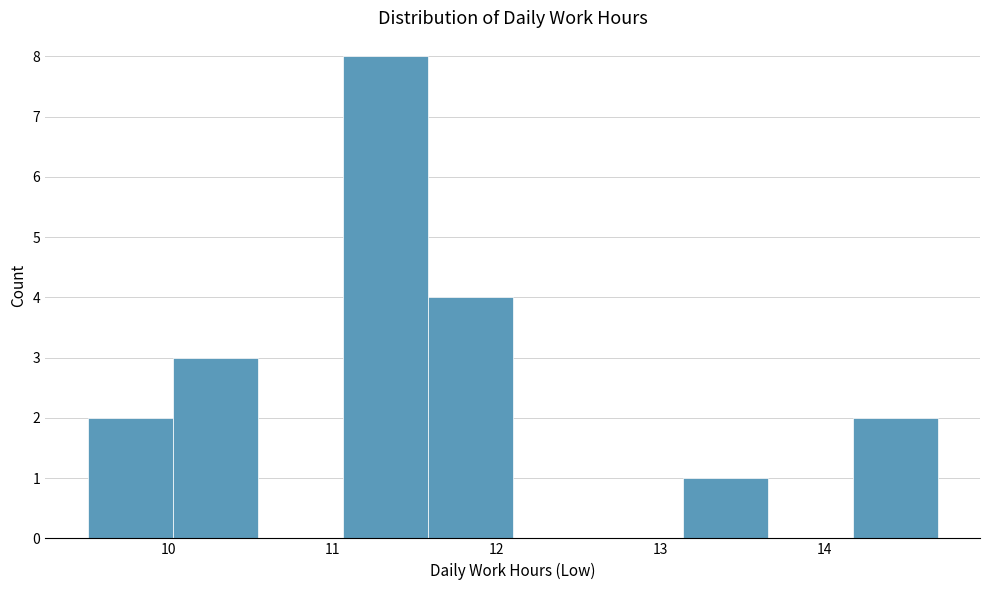

Reading left to right, list every bar in this chart as the range it spans on the x-axis followed by its height. Neither the bar edges nor the heights are printed on the chart, so give them approximately, as read against the axes.

9.5 to 10.0: 2
10.0 to 10.5: 3
10.5 to 11.1: 0
11.1 to 11.6: 8
11.6 to 12.1: 4
12.1 to 12.6: 0
12.6 to 13.1: 0
13.1 to 13.7: 1
13.7 to 14.2: 0
14.2 to 14.7: 2